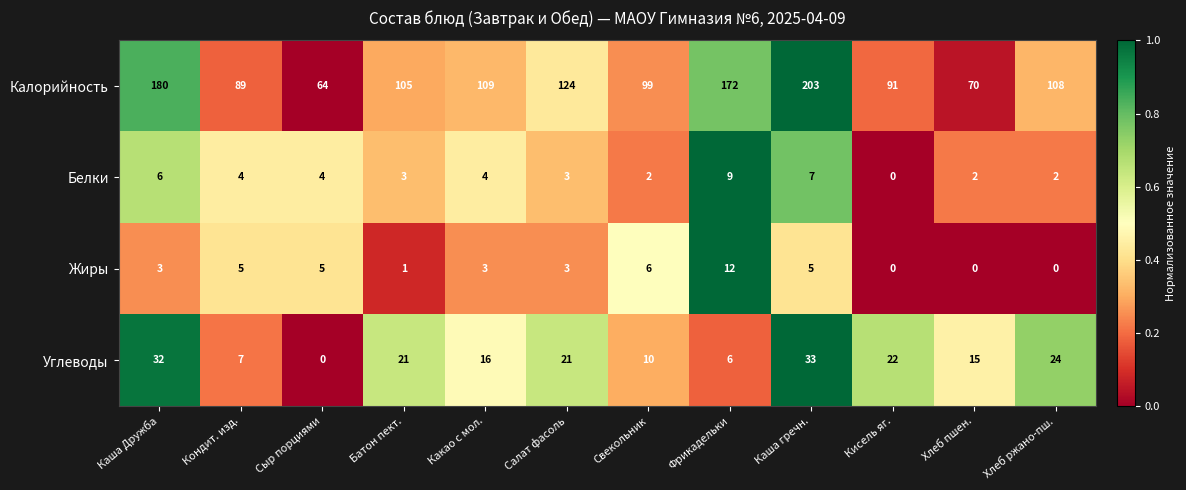

At which label does Белки reach its peak?

Фрикадельки